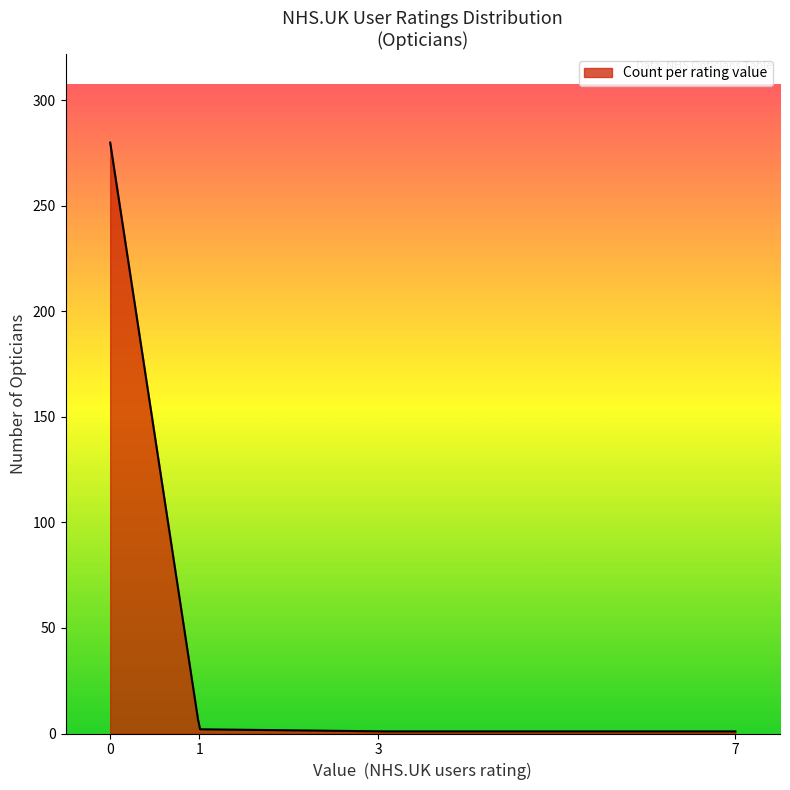

What is the maximum value shown in the chart?

280.0